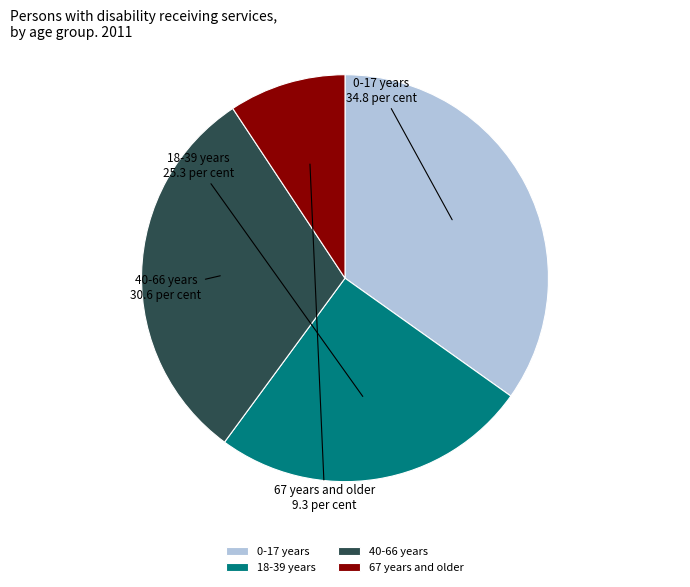

What is the ratio of the value at 67 years and older to the value at 40-66 years?

0.3